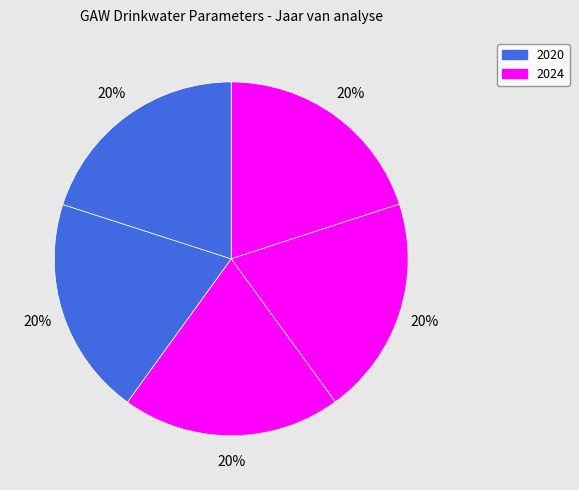

How many slices are in this pie chart?

5